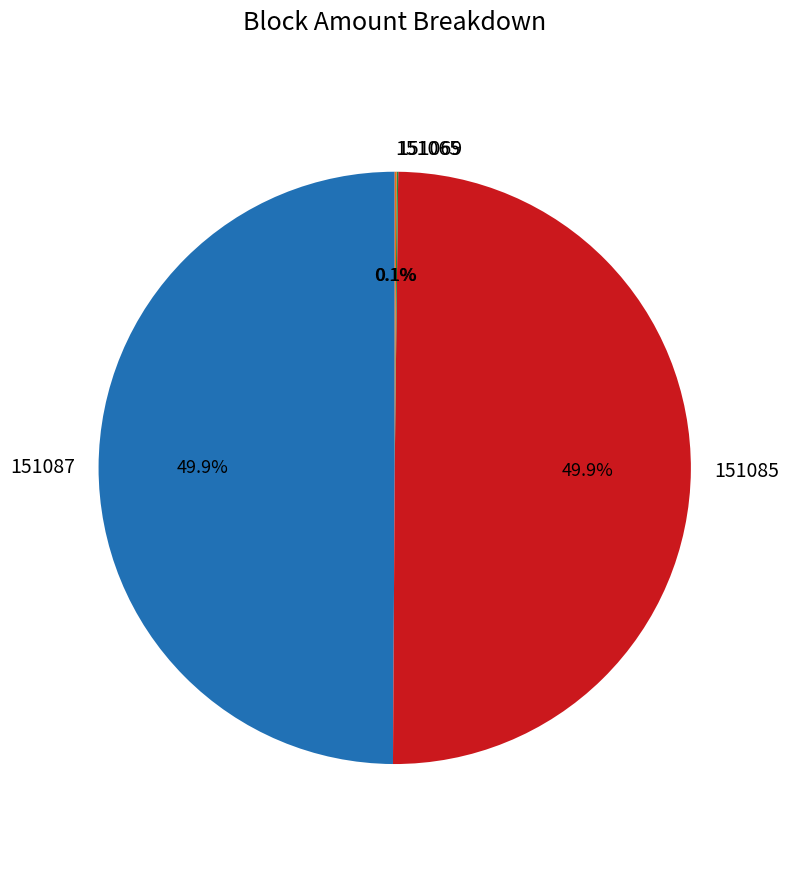

Combined, do 151087 and 151085 account for over 50%?

Yes